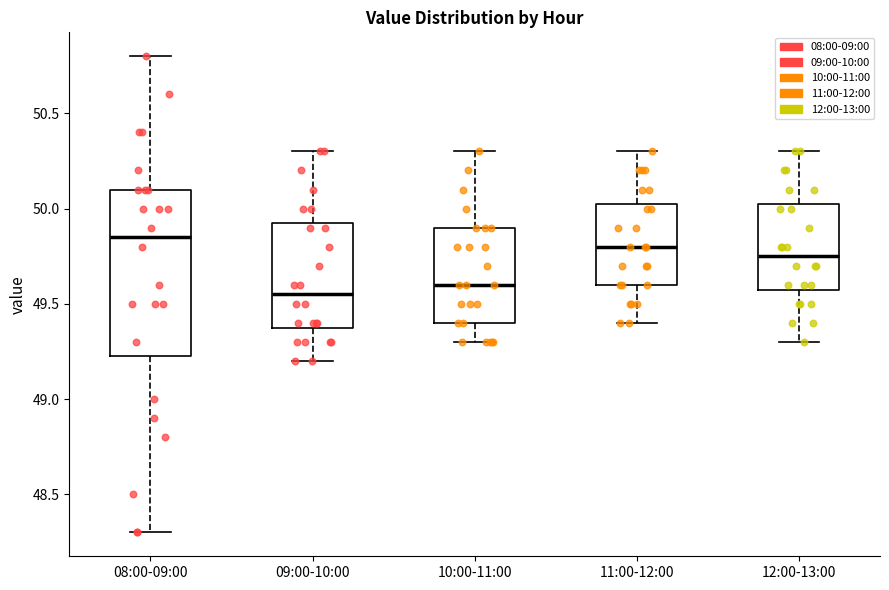

Where does the upper whisker of the box for 10:00-11:00 end on the y-axis? The values are not printed on the chart, so give them approximately, as read against the axis.

50.30